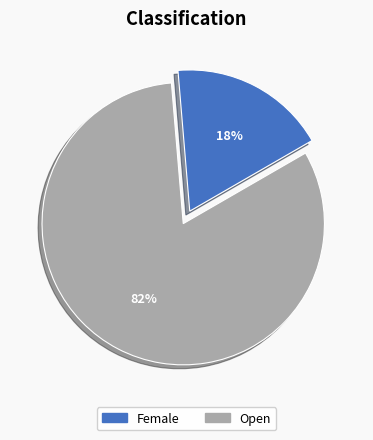

Is there any slice that represents more than half of the pie?

Yes